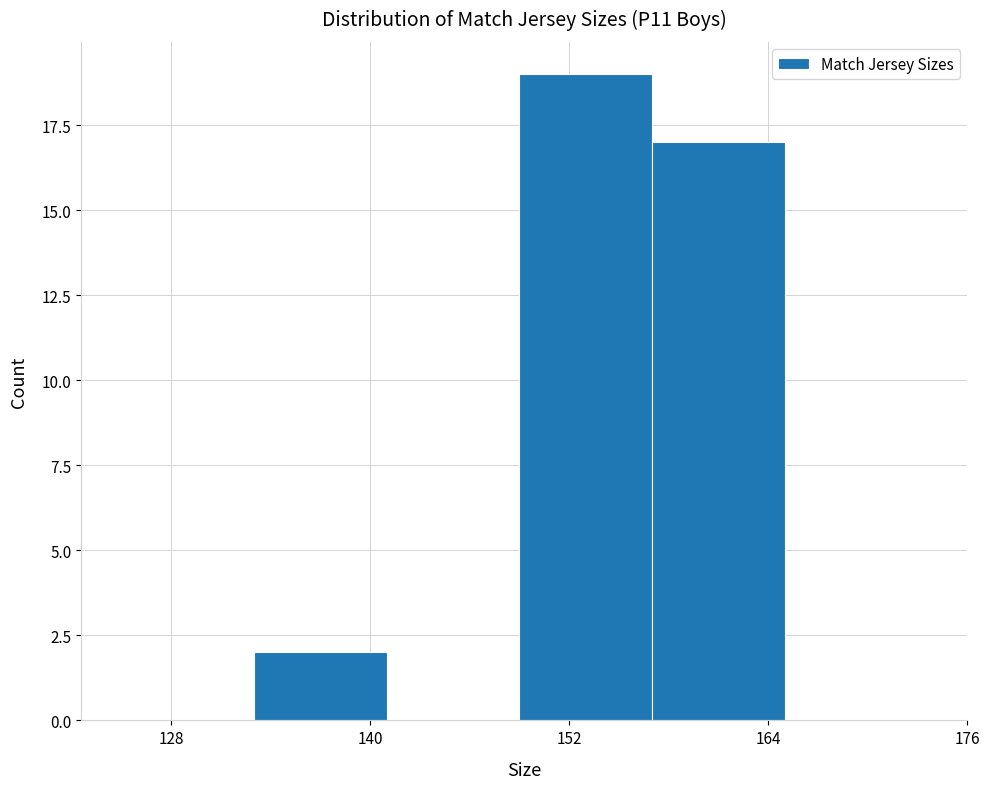

Reading left to right, transcribe this chart: for each bar, give the range it covers on the x-axis and its height. Neither the bar edges nor the heights are printed on the chart, so give them approximately, as read against the axes.

125 to 133: 0
133 to 141: 2
141 to 149: 0
149 to 157: 19
157 to 165: 17
165 to 173: 0